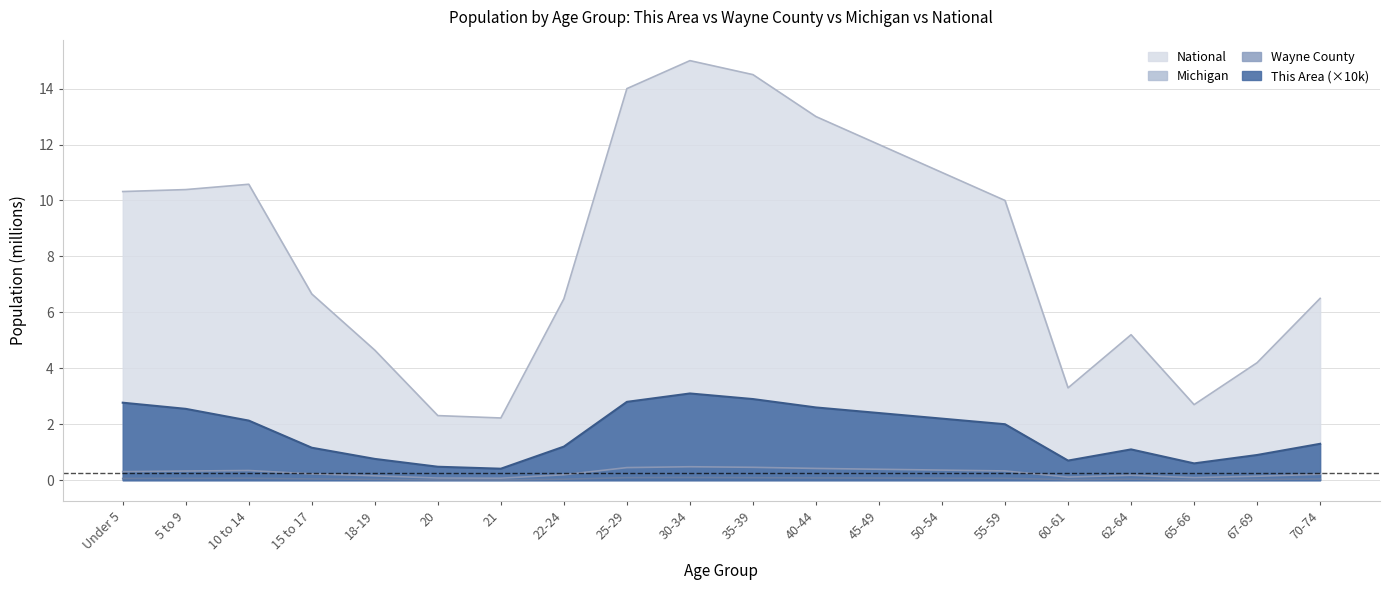

What is the maximum value shown in the chart?

15.0